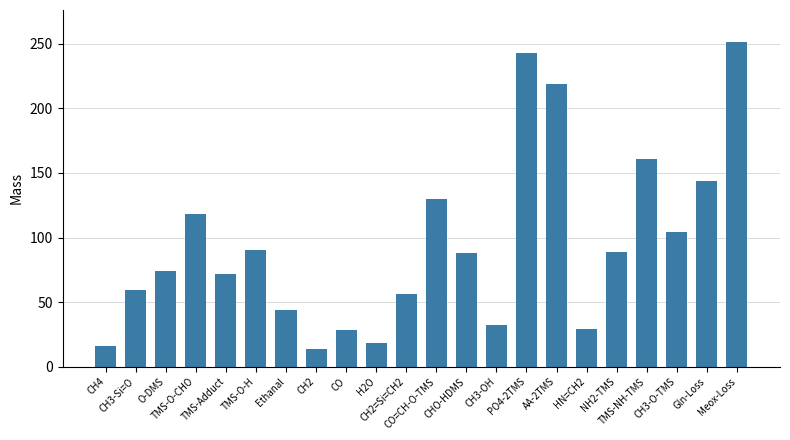

What is the label of the 21st bar from the right?

CH3-Si=O